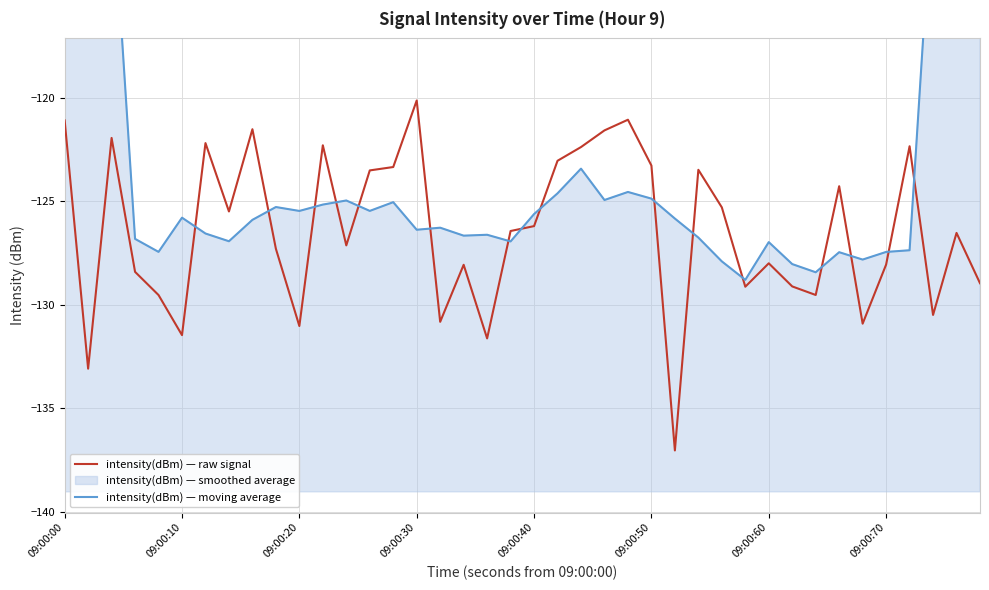

True or false: intensity(dBm) — raw signal and intensity(dBm) — moving average intersect in this chart.

True